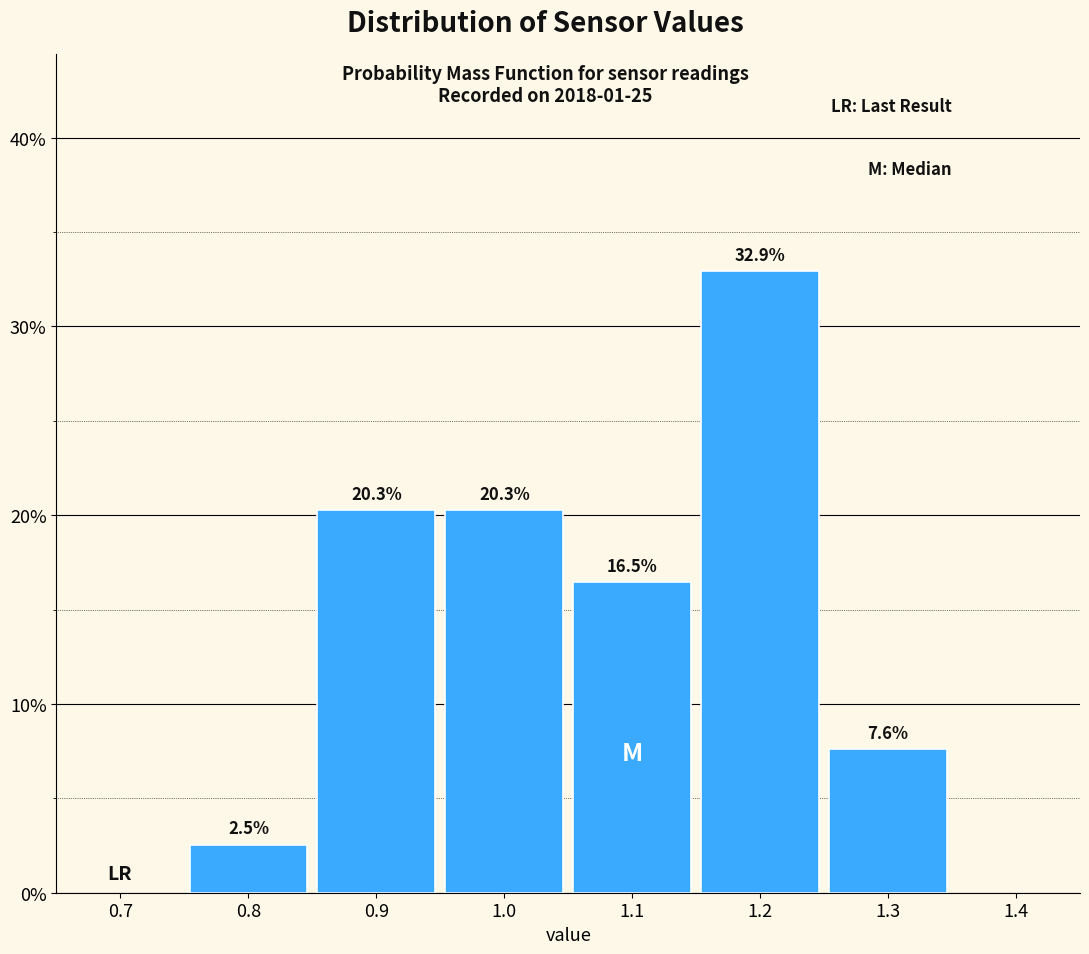

Reading left to right, list every bar in this chart as the range it spans on the x-axis followed by its height.

0.75 to 0.85: 2.5
0.85 to 0.95: 20.3
0.95 to 1.05: 20.3
1.05 to 1.15: 16.5
1.15 to 1.25: 32.9
1.25 to 1.35: 7.6